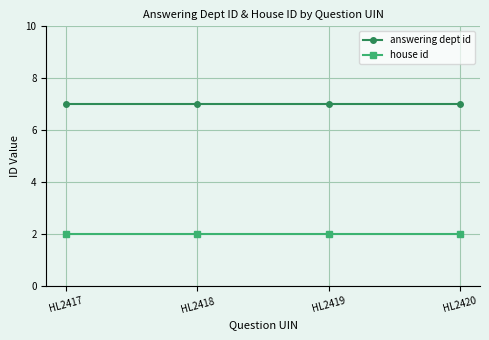

True or false: house id and answering dept id cross at least once.

False